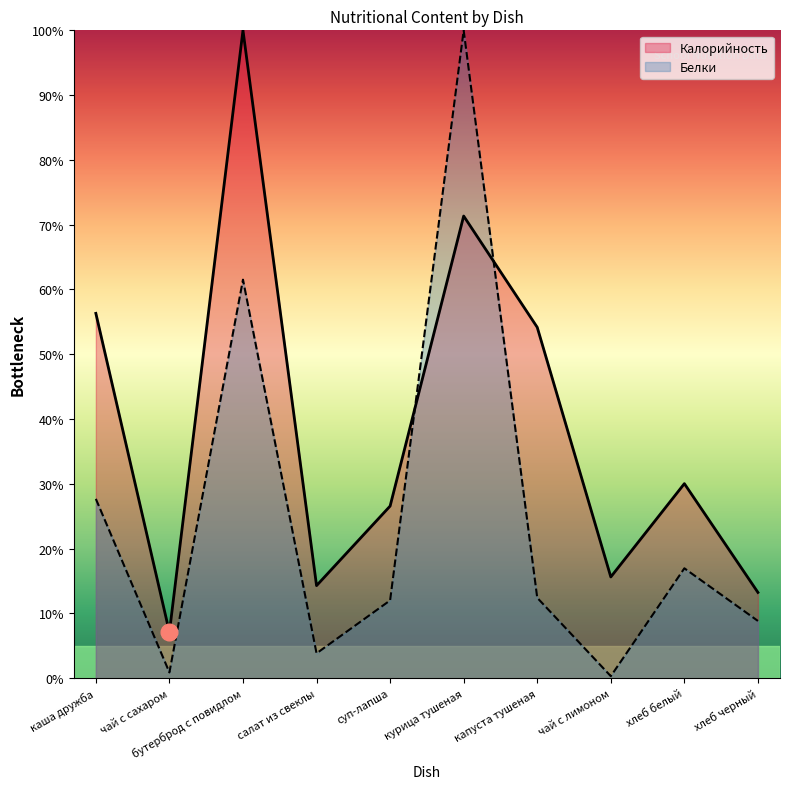

How many data points does each series have?

10